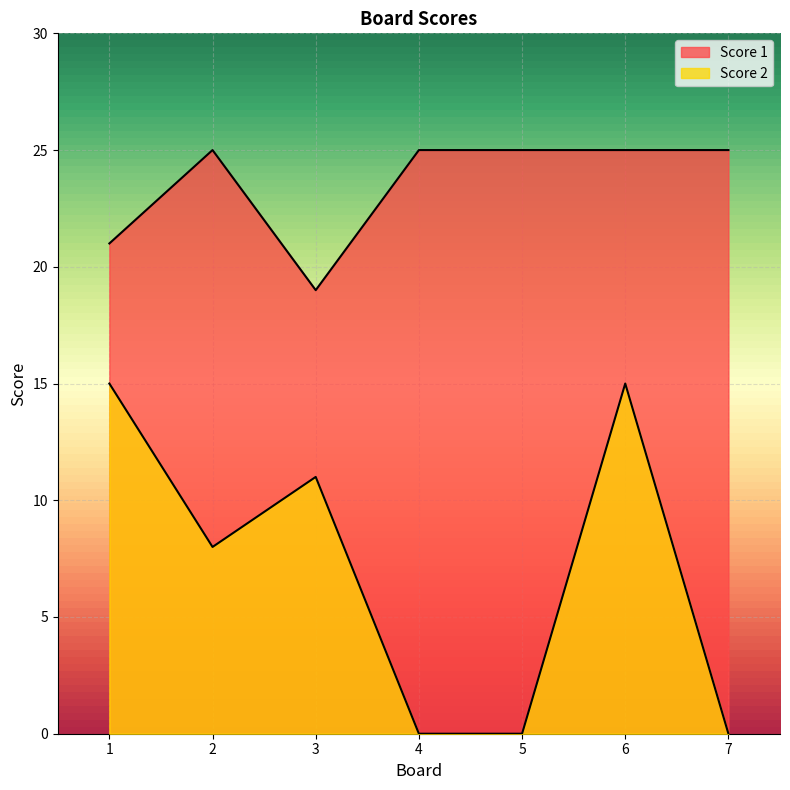

What is the lowest value of the Score 1 series?

19